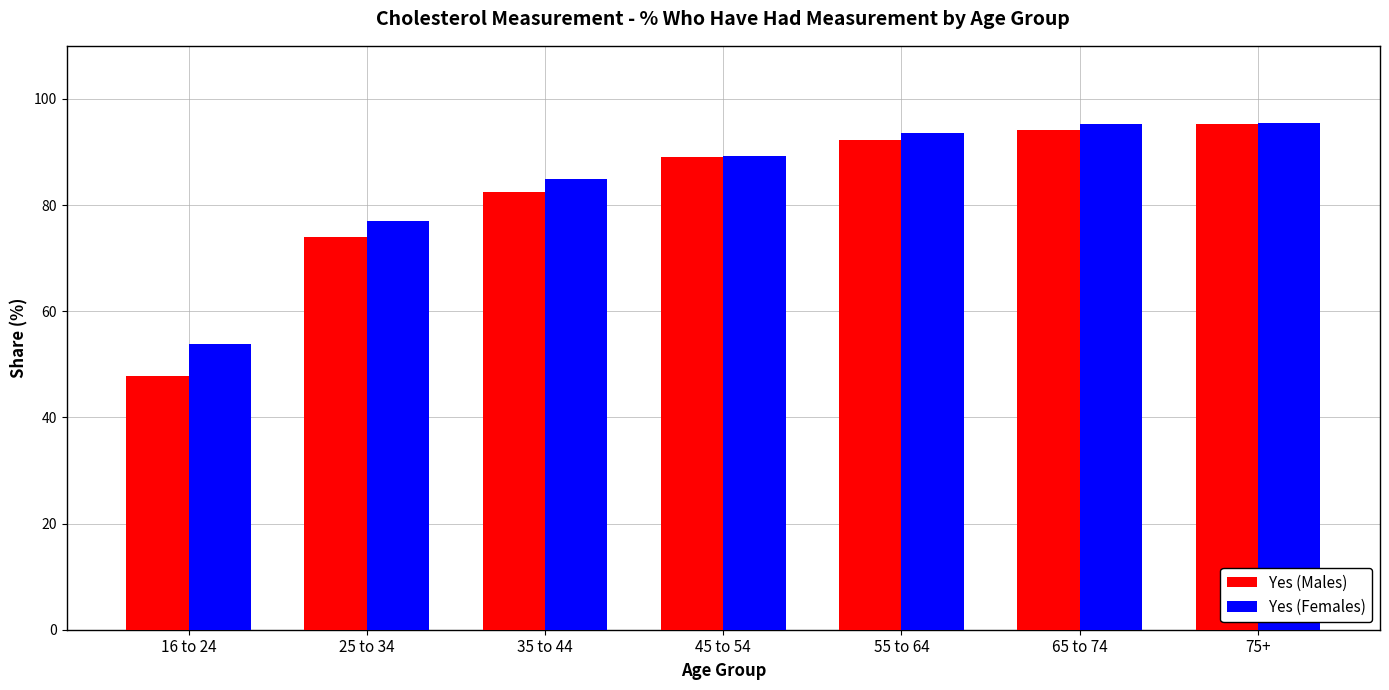

What is the difference between the second highest and second lowest values in the Yes (Females) series?

18.4